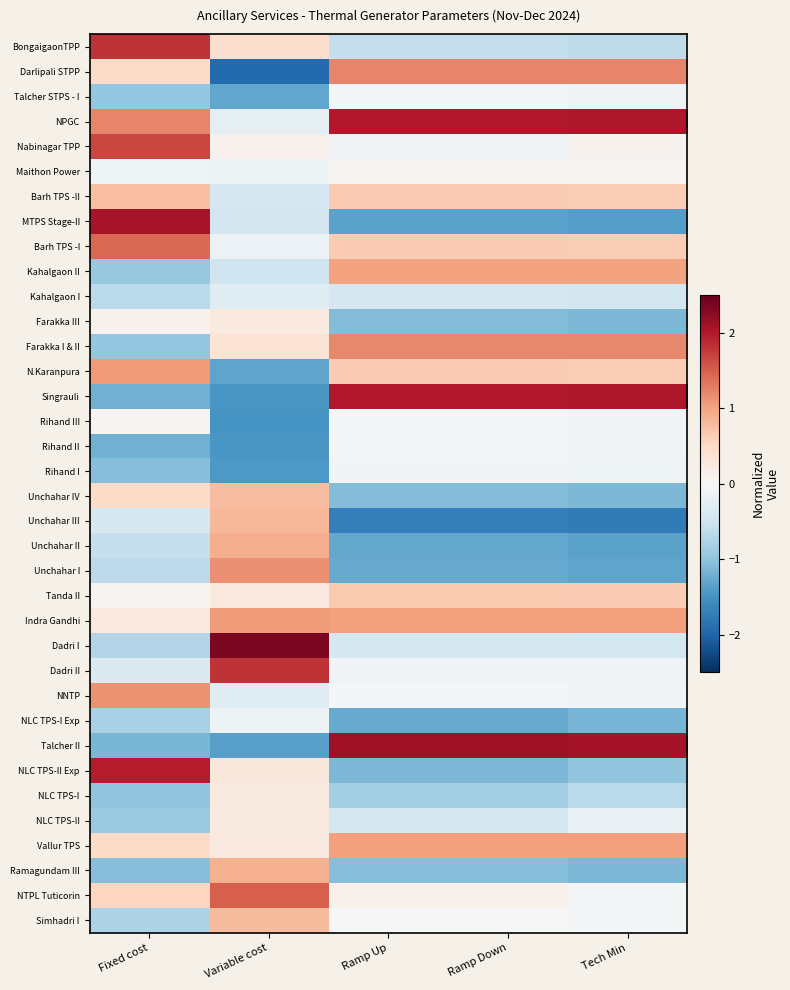

What is the difference between the highest and lowest values at Variable cost?

4.3